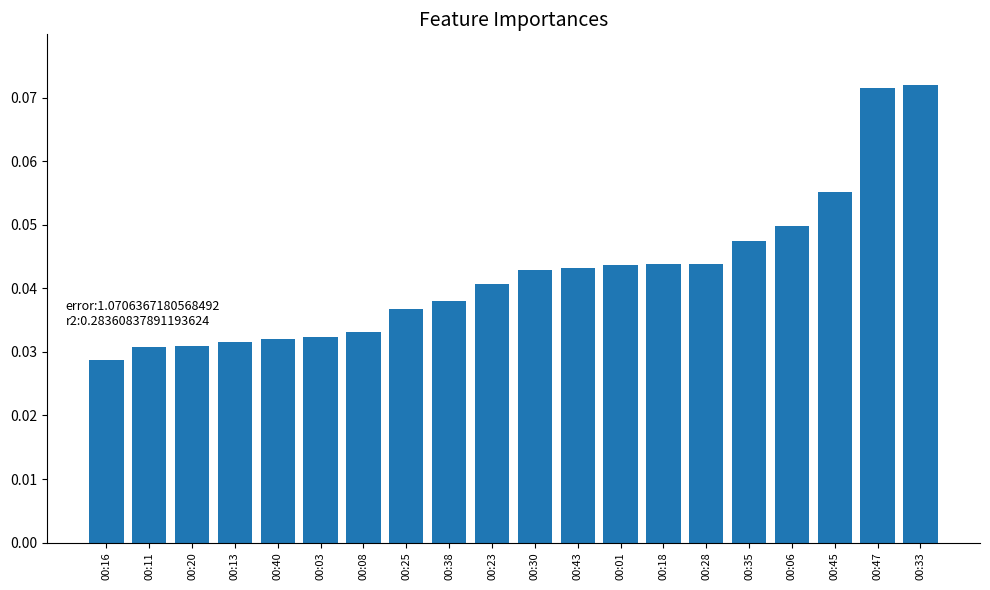

Does the chart contain any negative values?

No